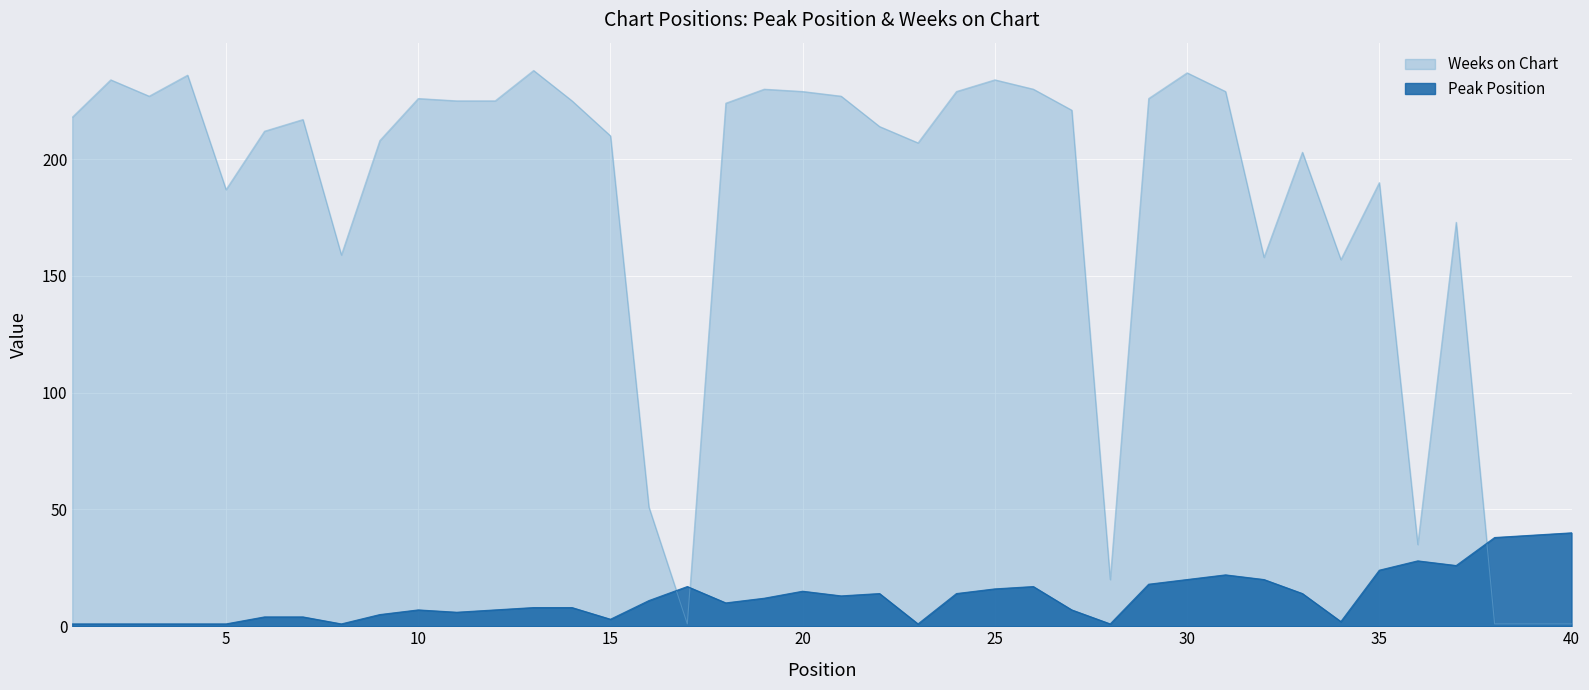

How many data points in Peak Position are above 11?

19